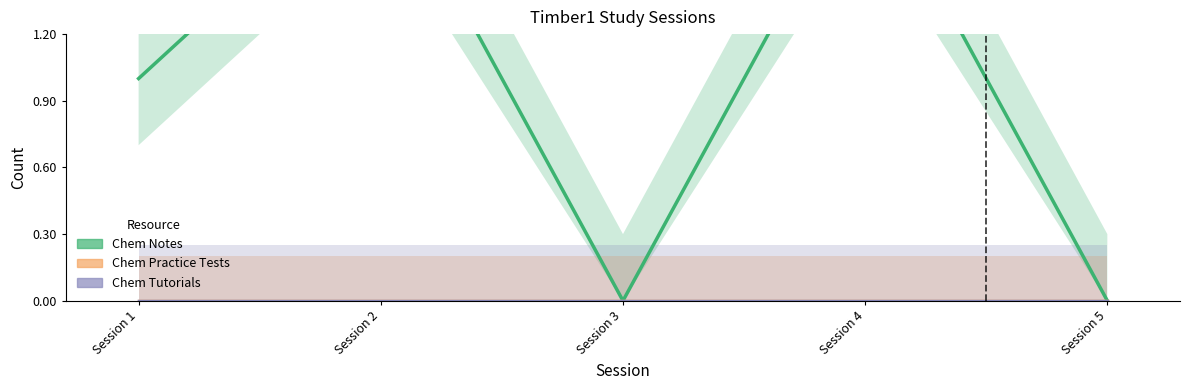

Does the chart have visible grid lines?

No